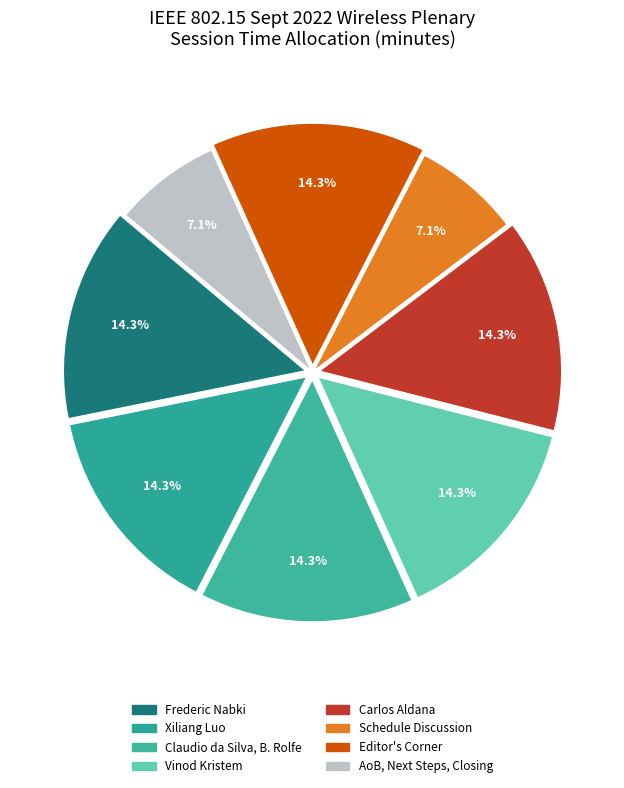

Does any single category account for the majority?

No